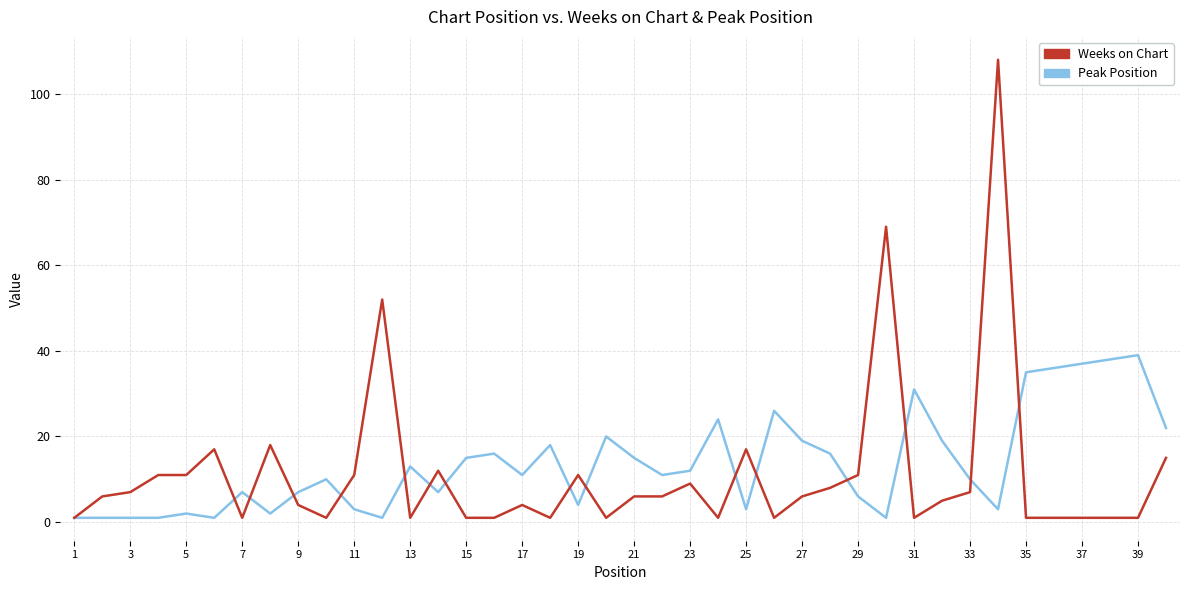

Rank the series by their maximum value, from lowest to highest.

Peak Position, Weeks on Chart